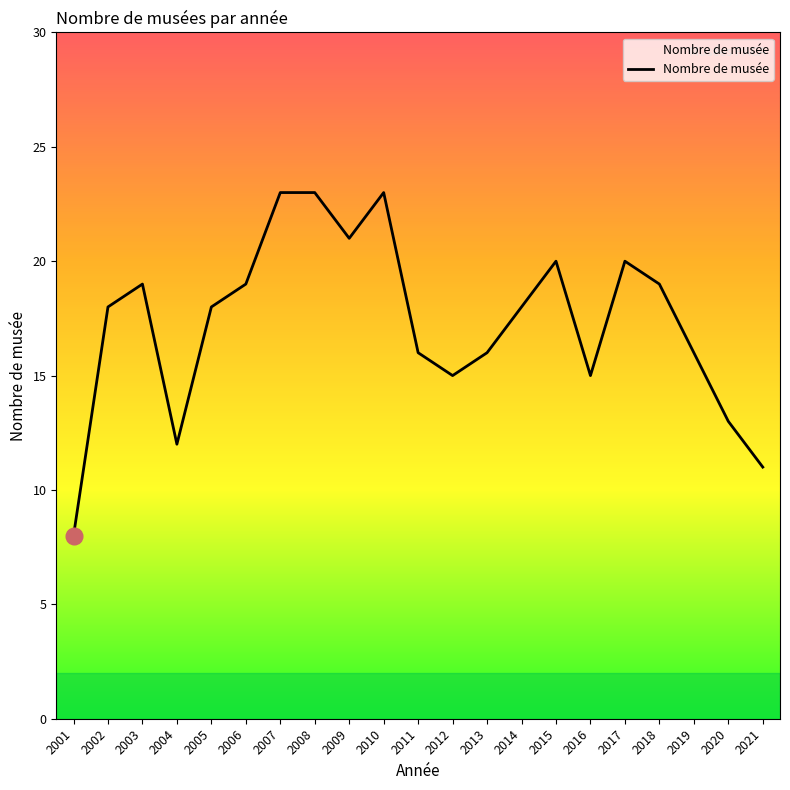

Reading left to right, what are all the values shown in this chart?

8	18	19	12	18	19	23	23	21	23	16	15	16	18	20	15	20	19	16	13	11